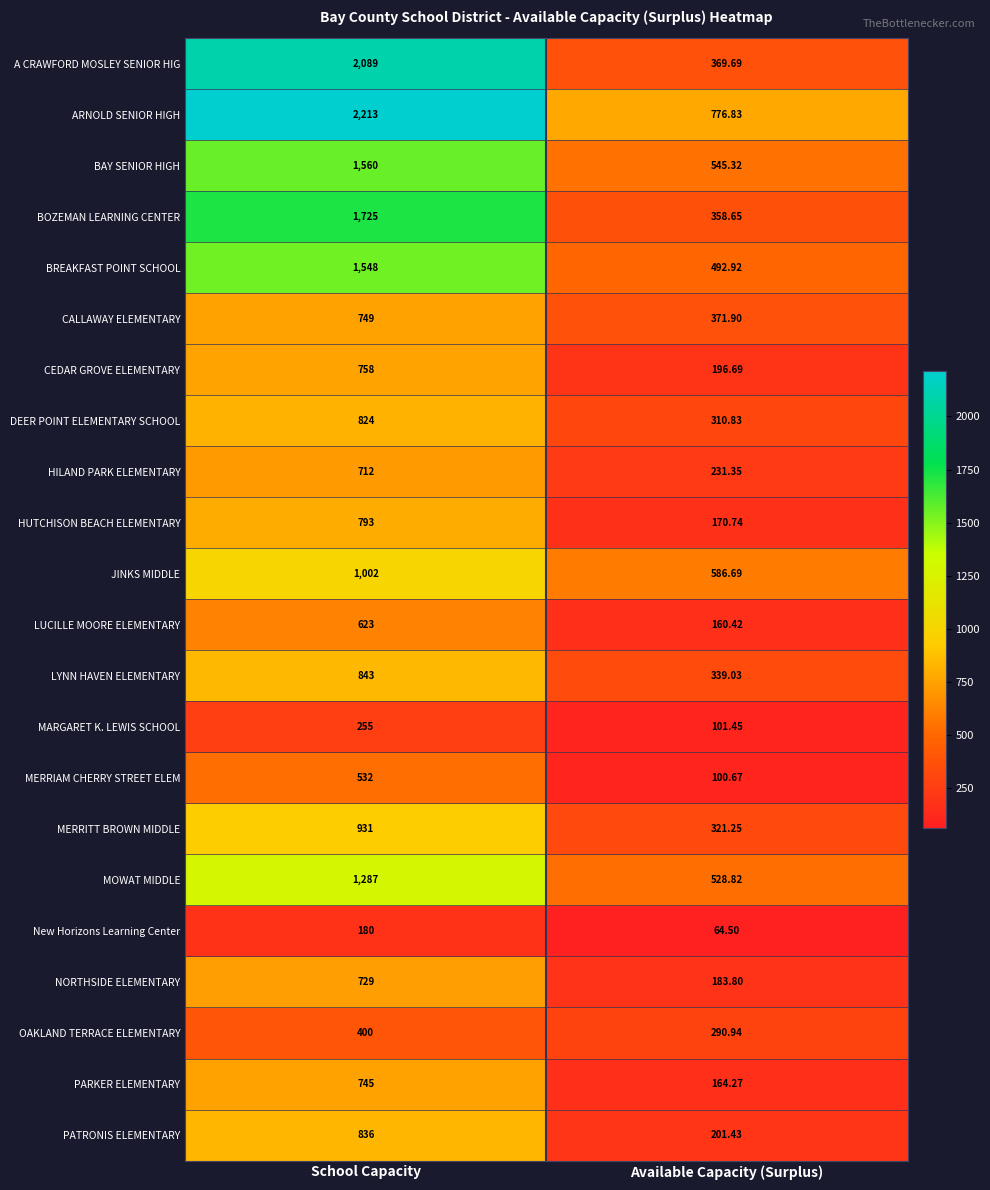

Where is PARKER ELEMENTARY nearest to the value 454?

Available Capacity (Surplus)